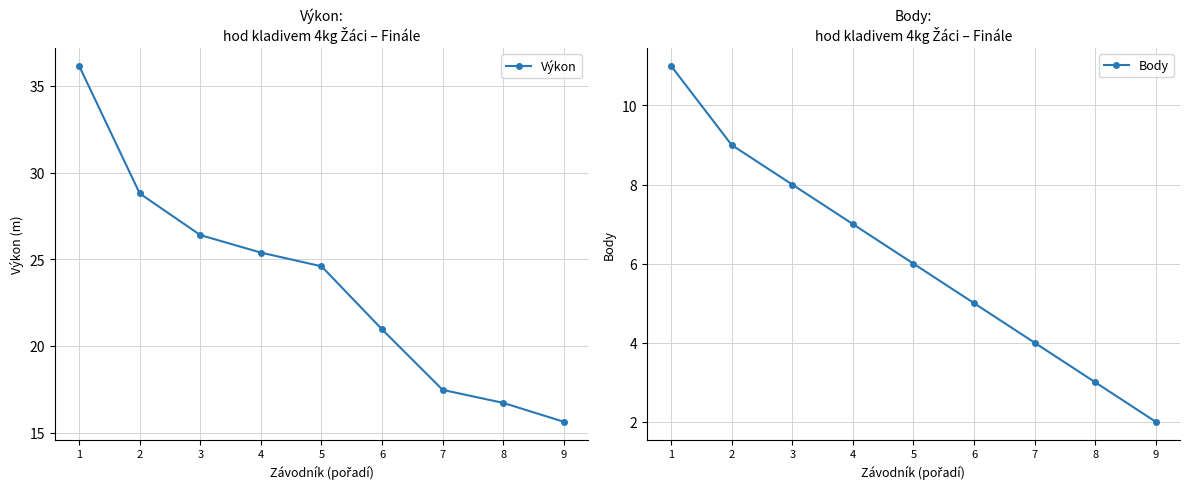

What is the difference between the Výkon values at 2 and 8?

12.1